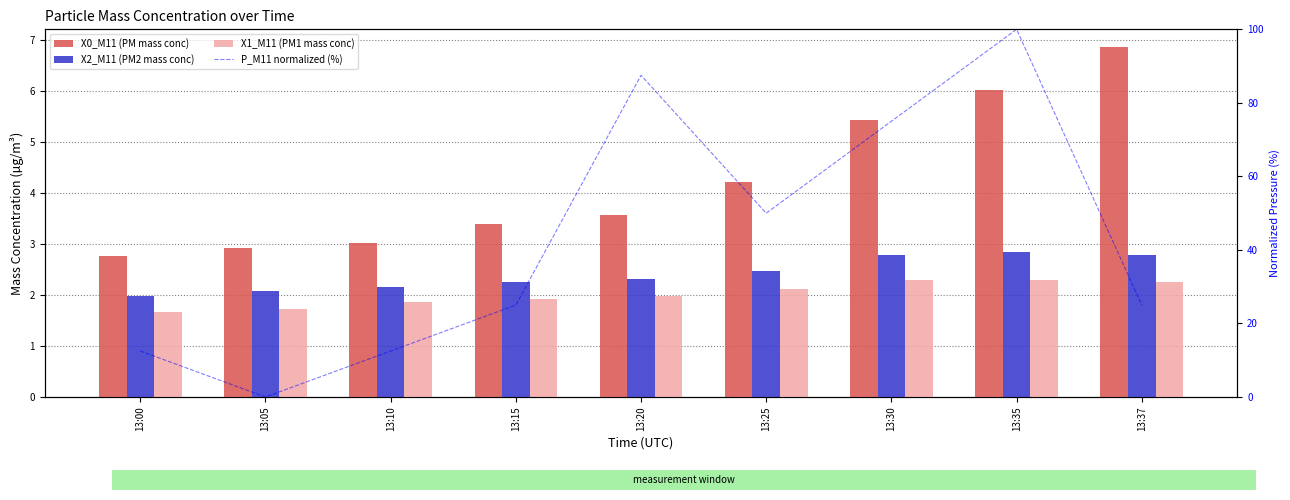

How many distinct data groups are displayed?

4